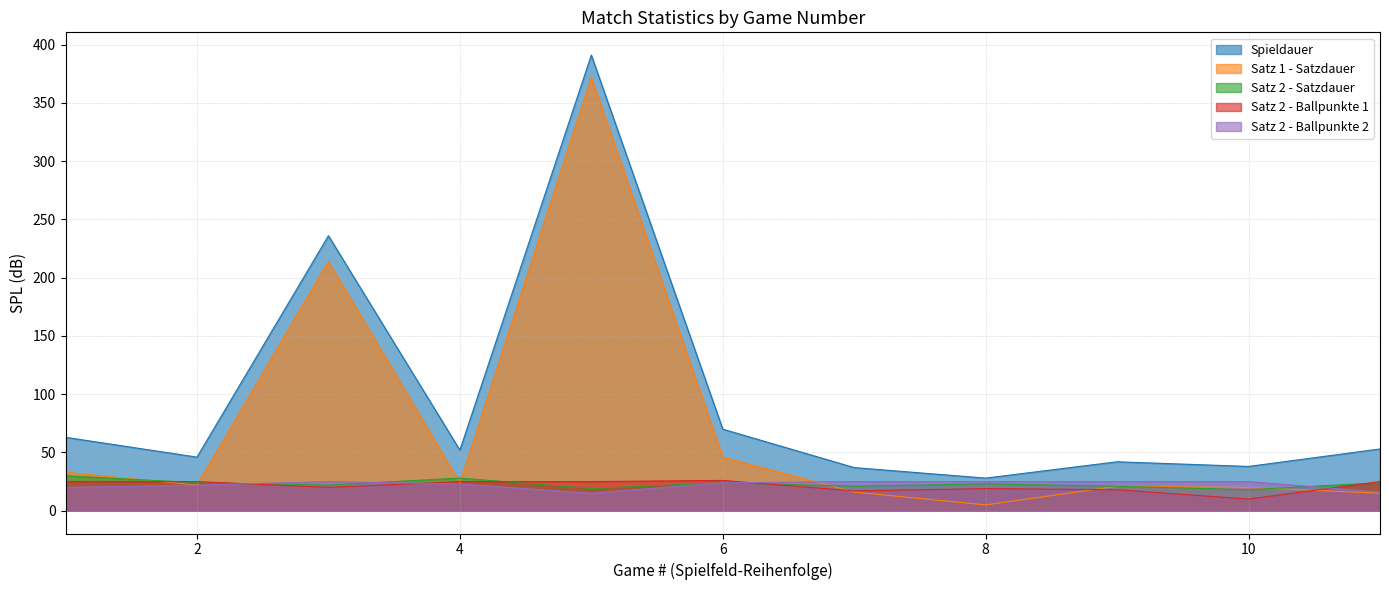

How many series are shown in this chart?

5